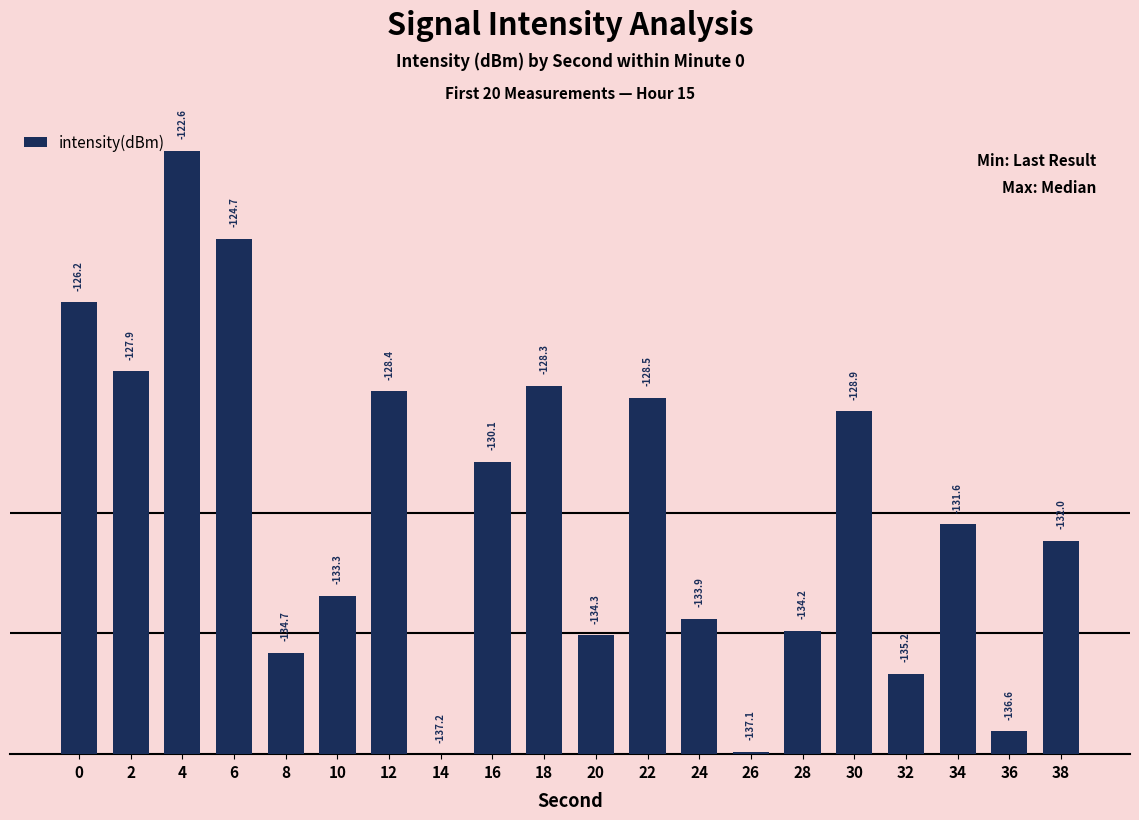

What is the difference between the maximum and minimum values?

14.6